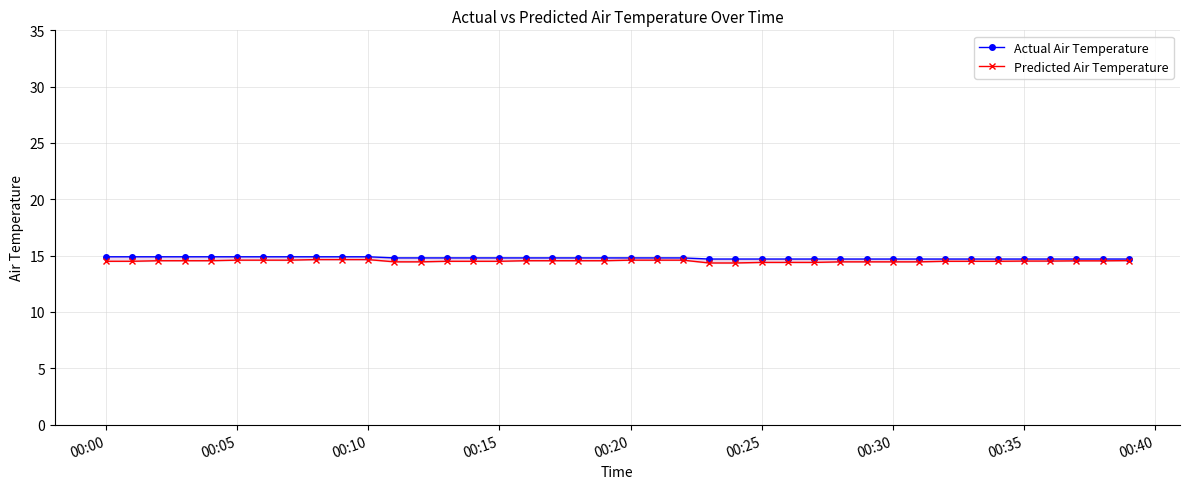

How many lines are shown in the chart?

2